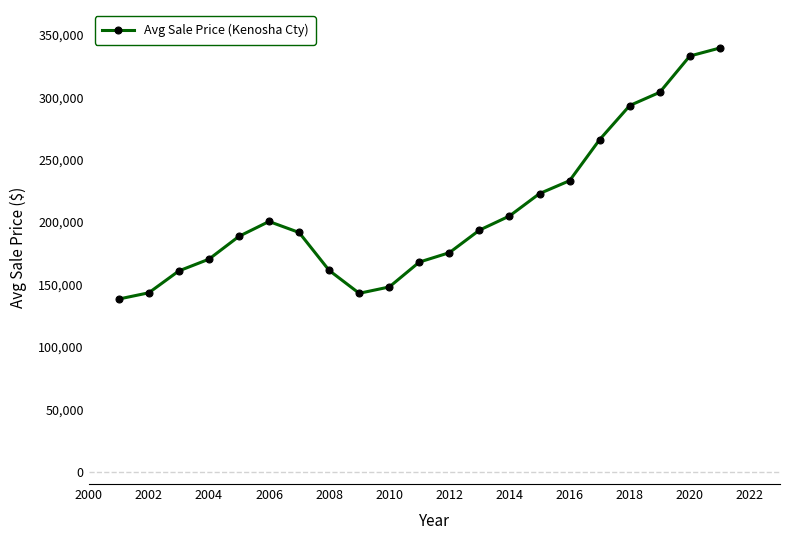

What is the maximum value shown in the chart?

339535